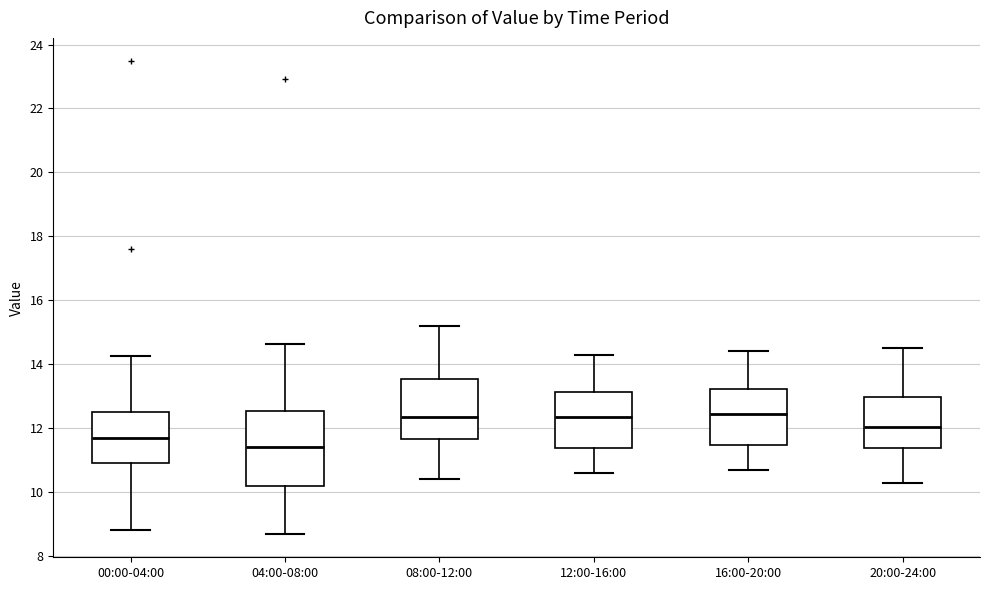

Comparing the boxes themselves (not the whiskers), which one is the tallest?

04:00-08:00